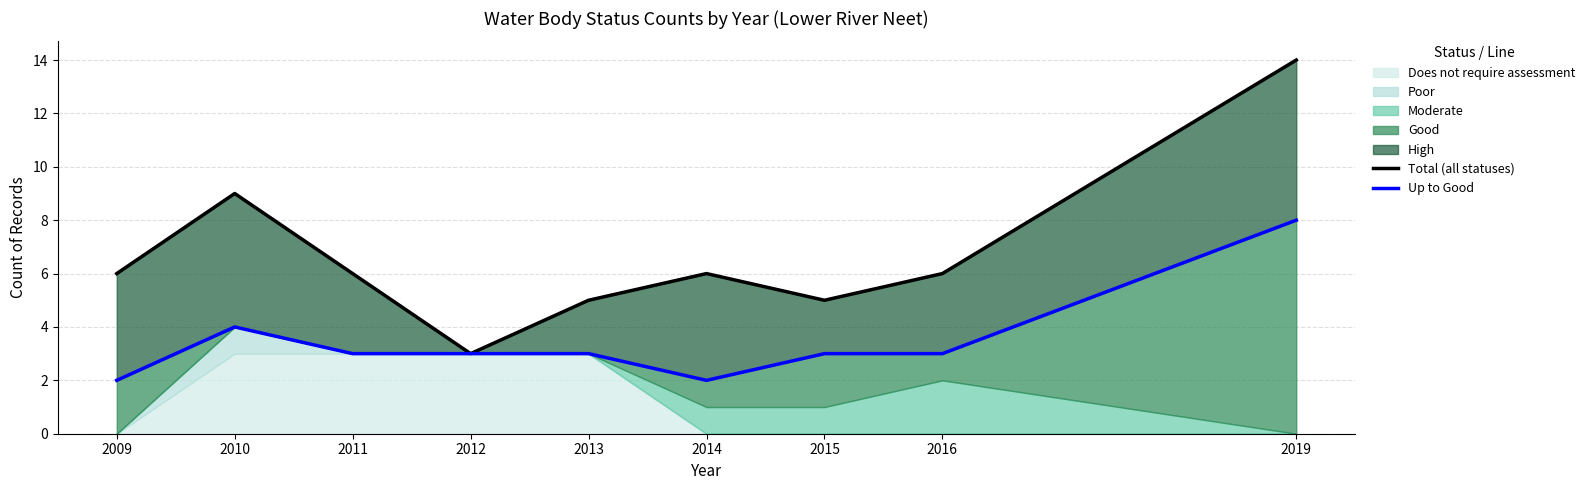

The Total (all statuses) series shows 6 at 2016. True or false?

True